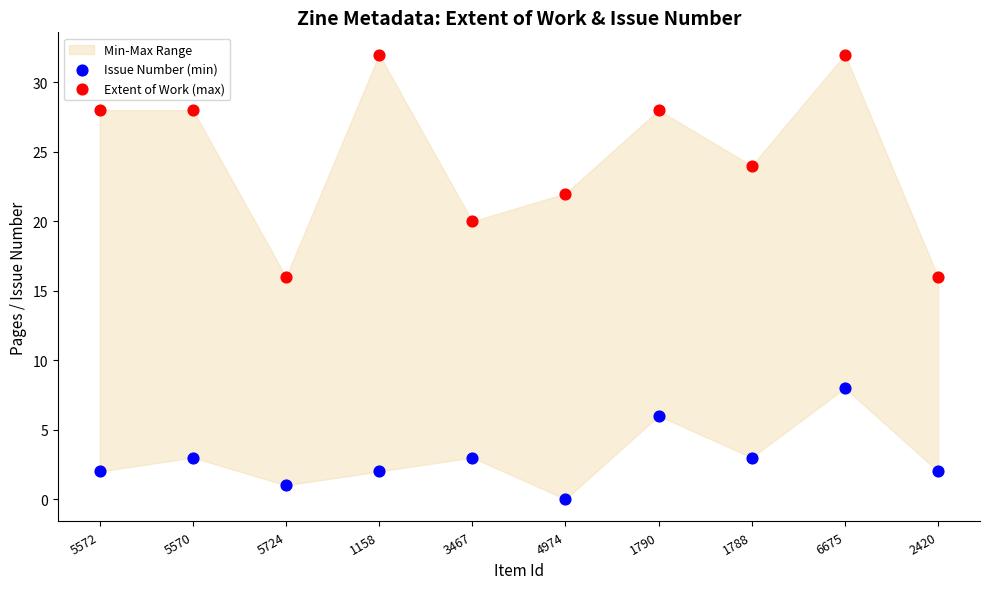

Which series has the largest Y range (max minus min)?

Extent of Work (max)